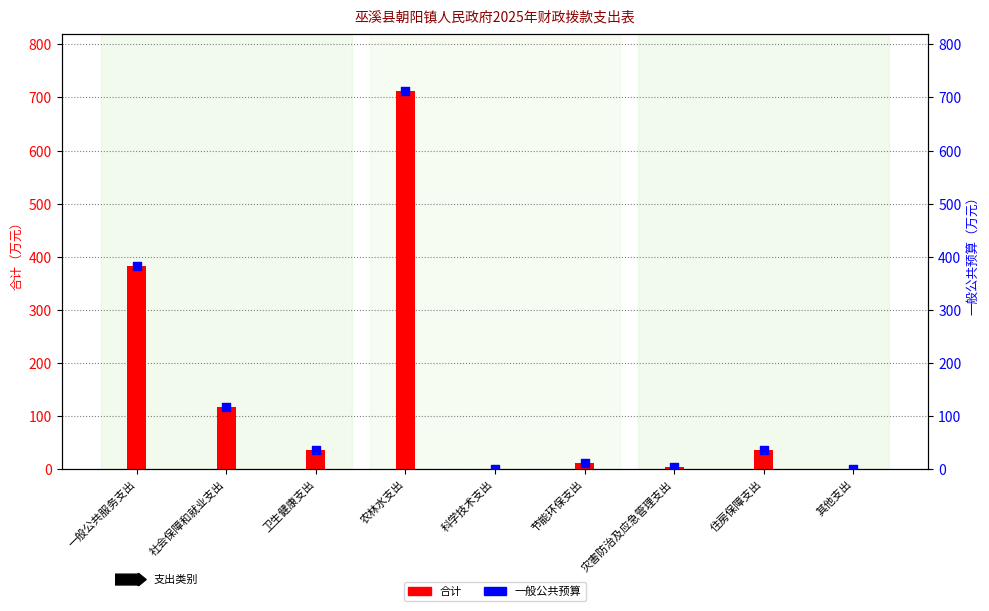

Which series reaches the minimum Y coordinate?

合计